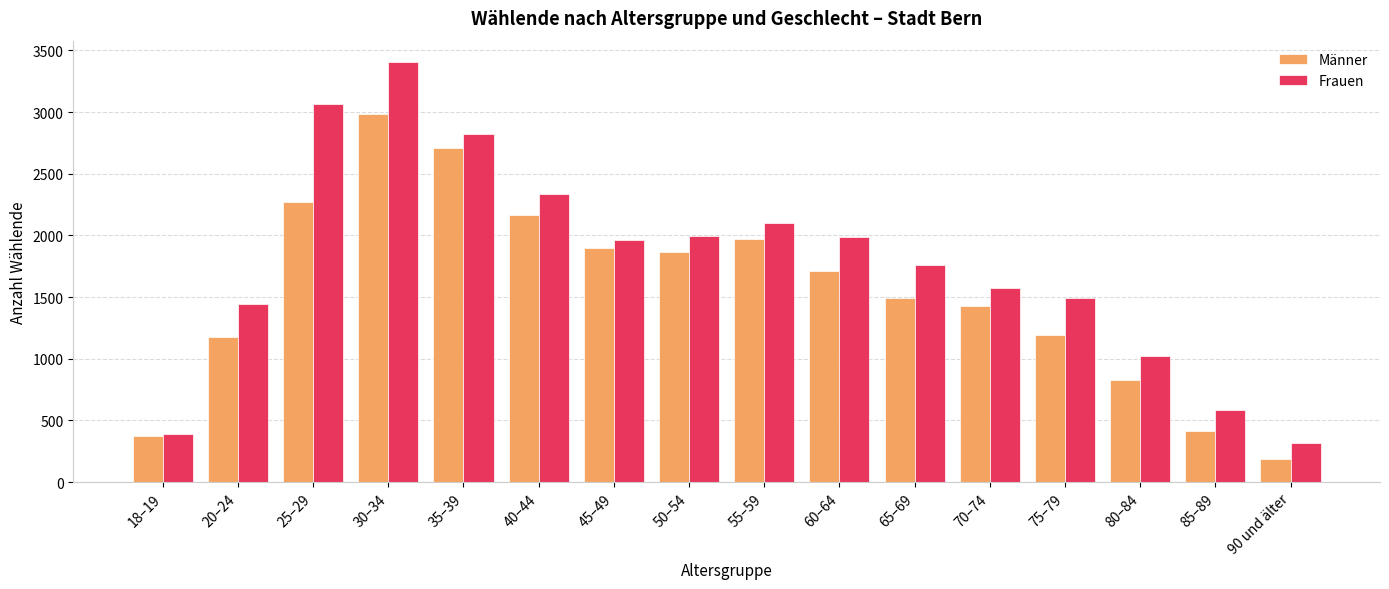

What is the sum of the Frauen values at 50–54 and 85–89?

2583